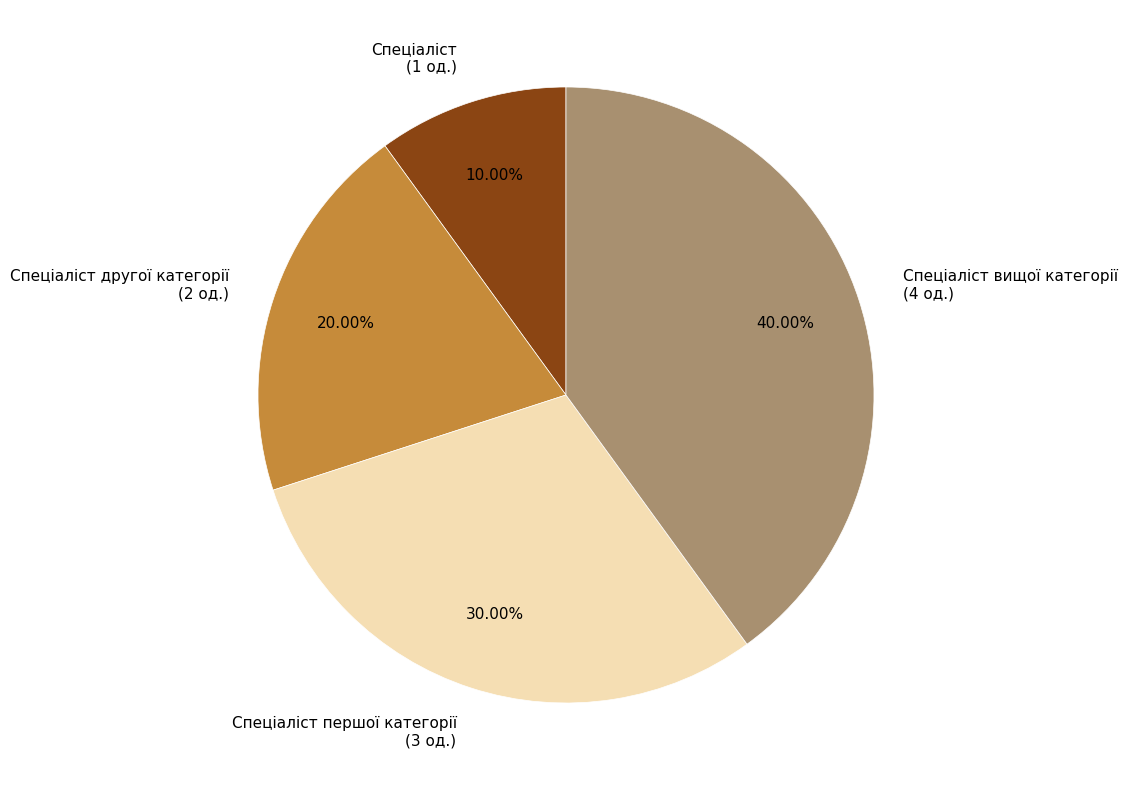

Between Спеціаліст другої категорії (2 од.) and Спеціаліст вищої категорії (4 од.), which is larger?

Спеціаліст вищої категорії (4 од.)